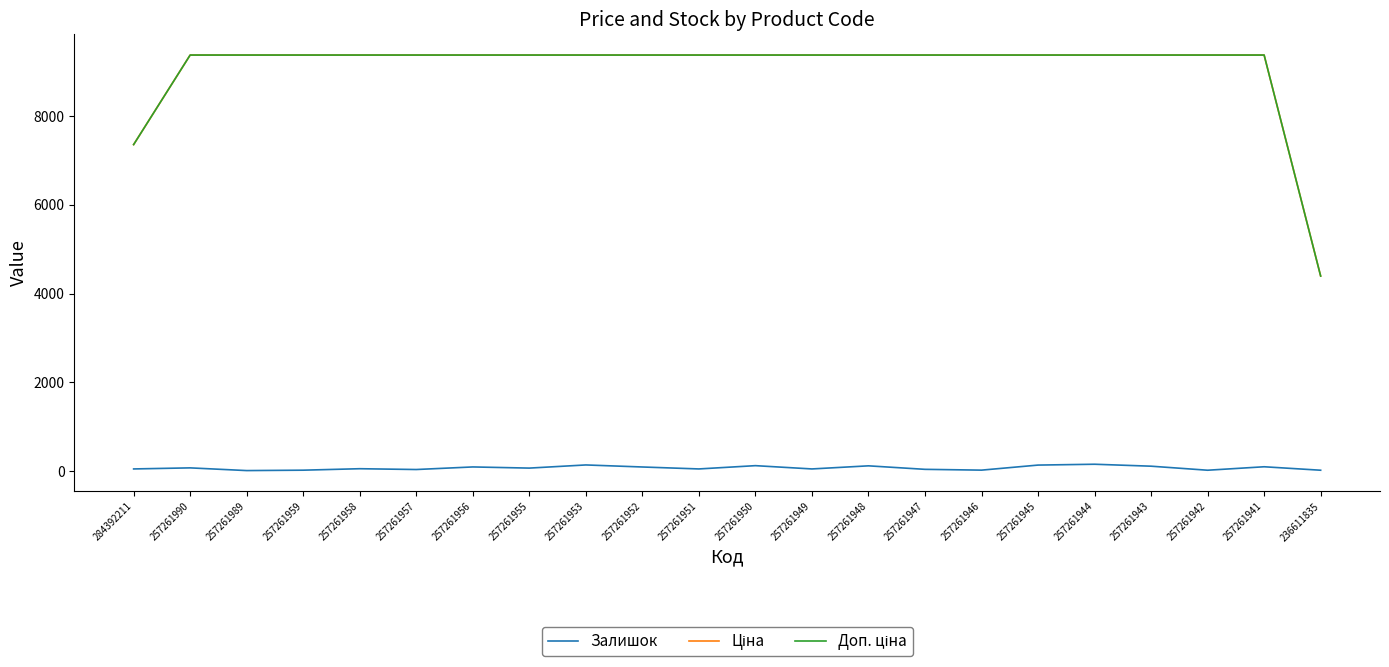

Is it true that Залишок equals 33.0 at 257261957?

True